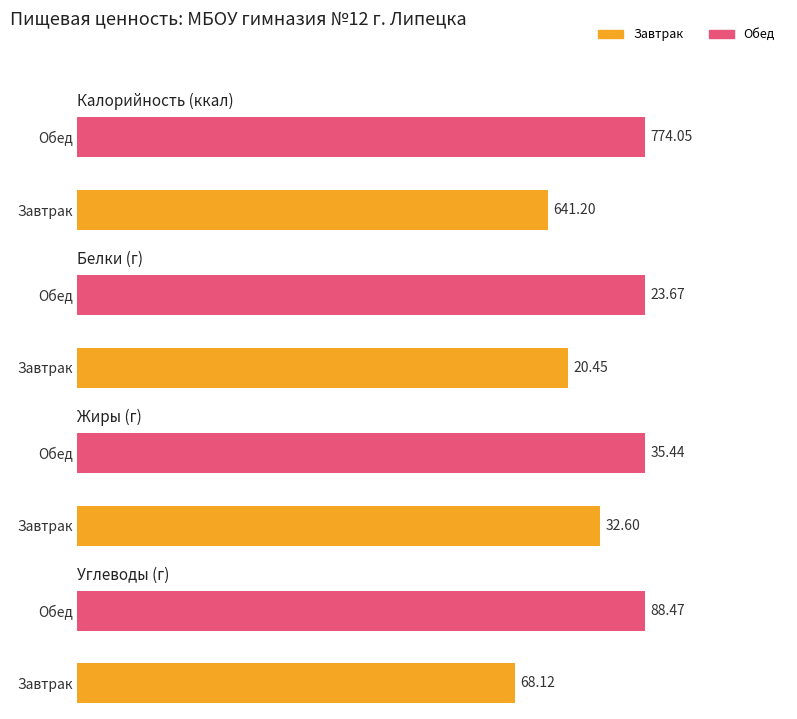

At which label is Жиры closest to 34?

Завтрак